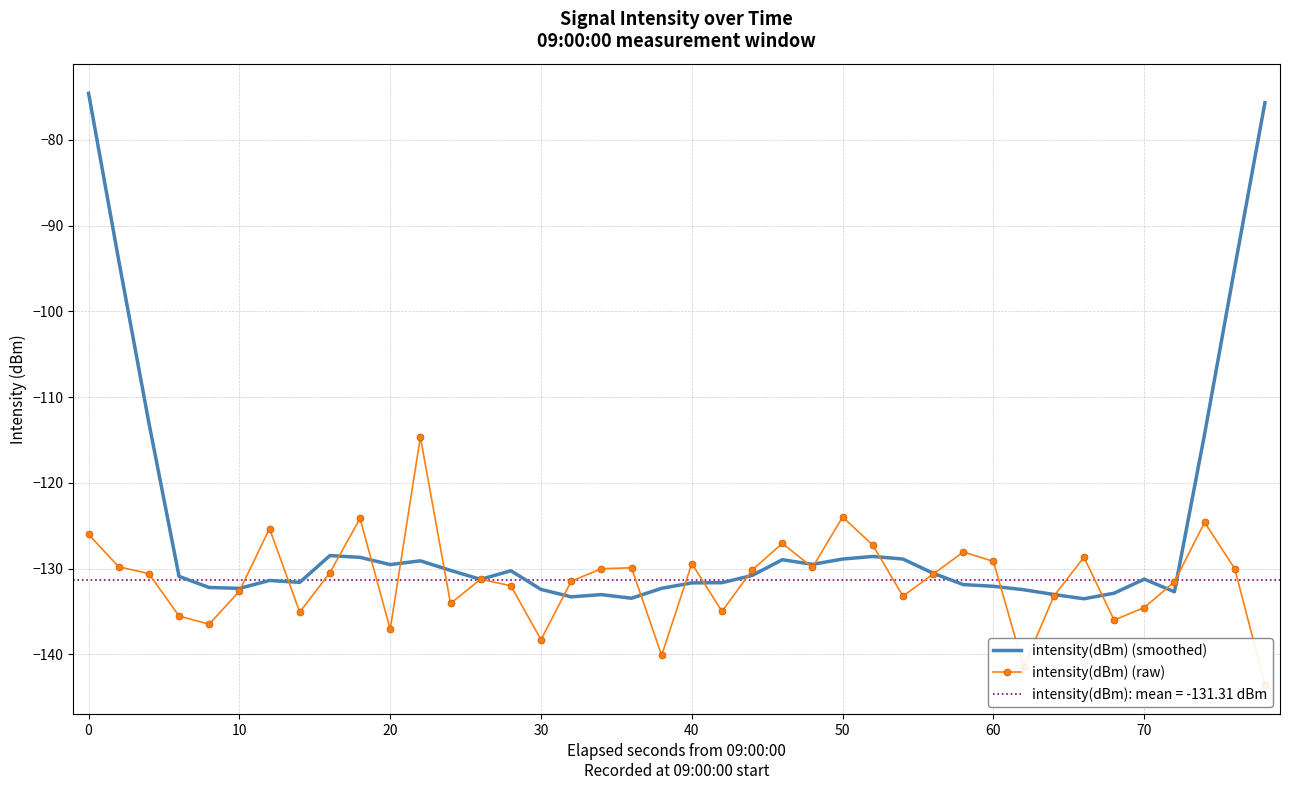

True or false: intensity(dBm) (smoothed) has a value of -28.2 at 0.

False